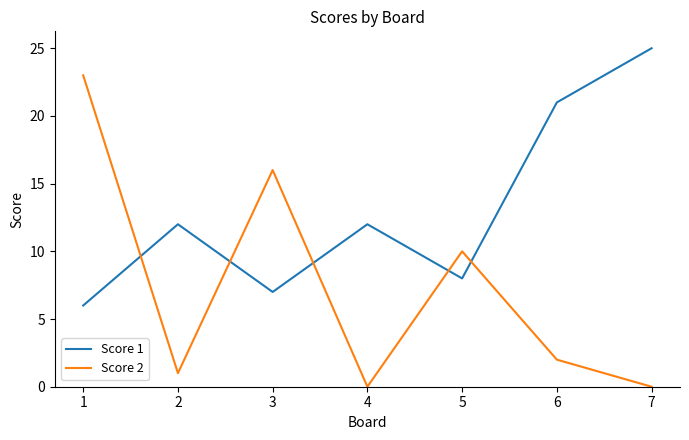

At which category is the sum across all series the highest?

1